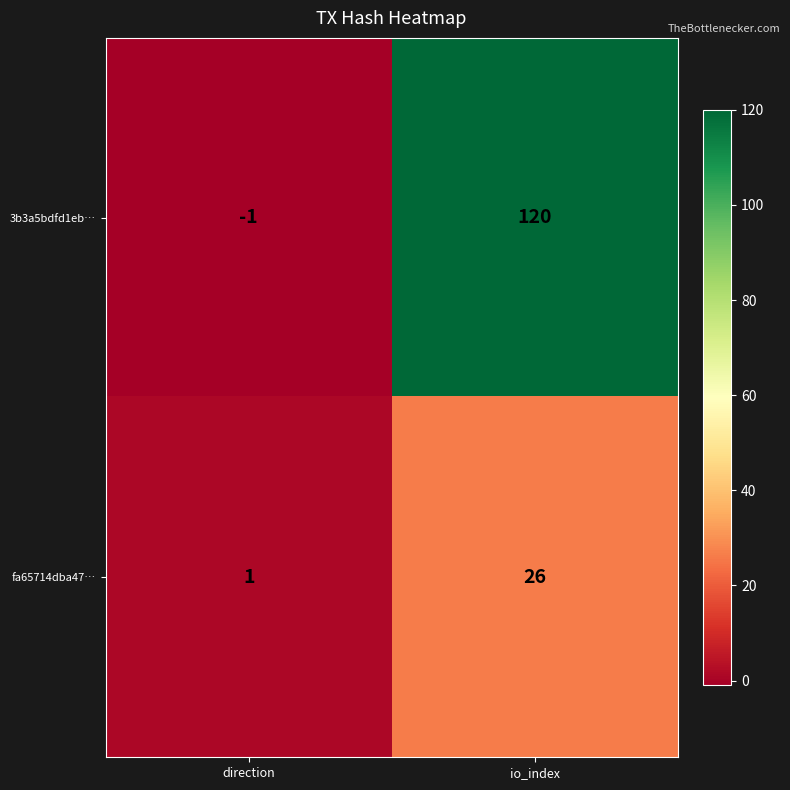

Reading left to right, what are all the values shown in this chart?

3b3a5bdfd1eb…: direction=-1	io_index=120
fa65714dba47…: direction=1	io_index=26